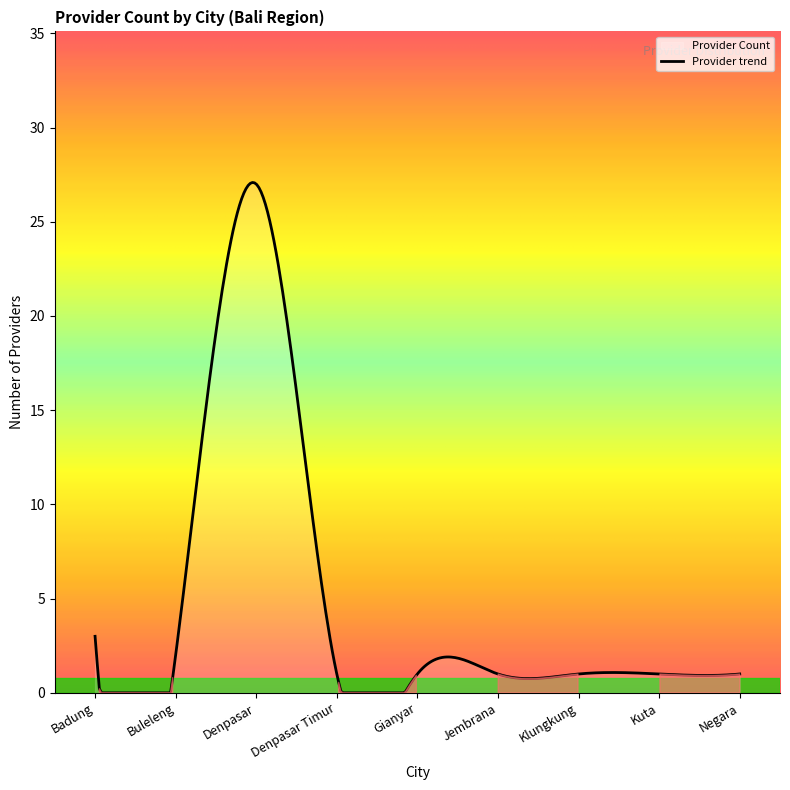

How many lines are shown in the chart?

1